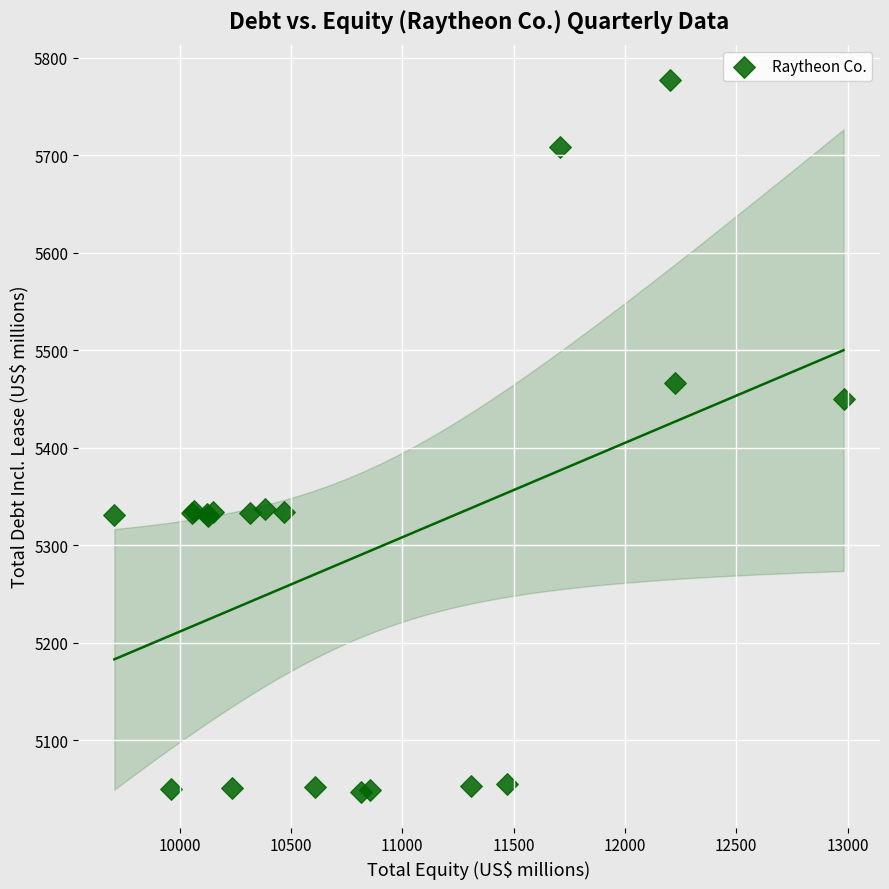

What Y value in the scatter plot is closest to 5412?

5450